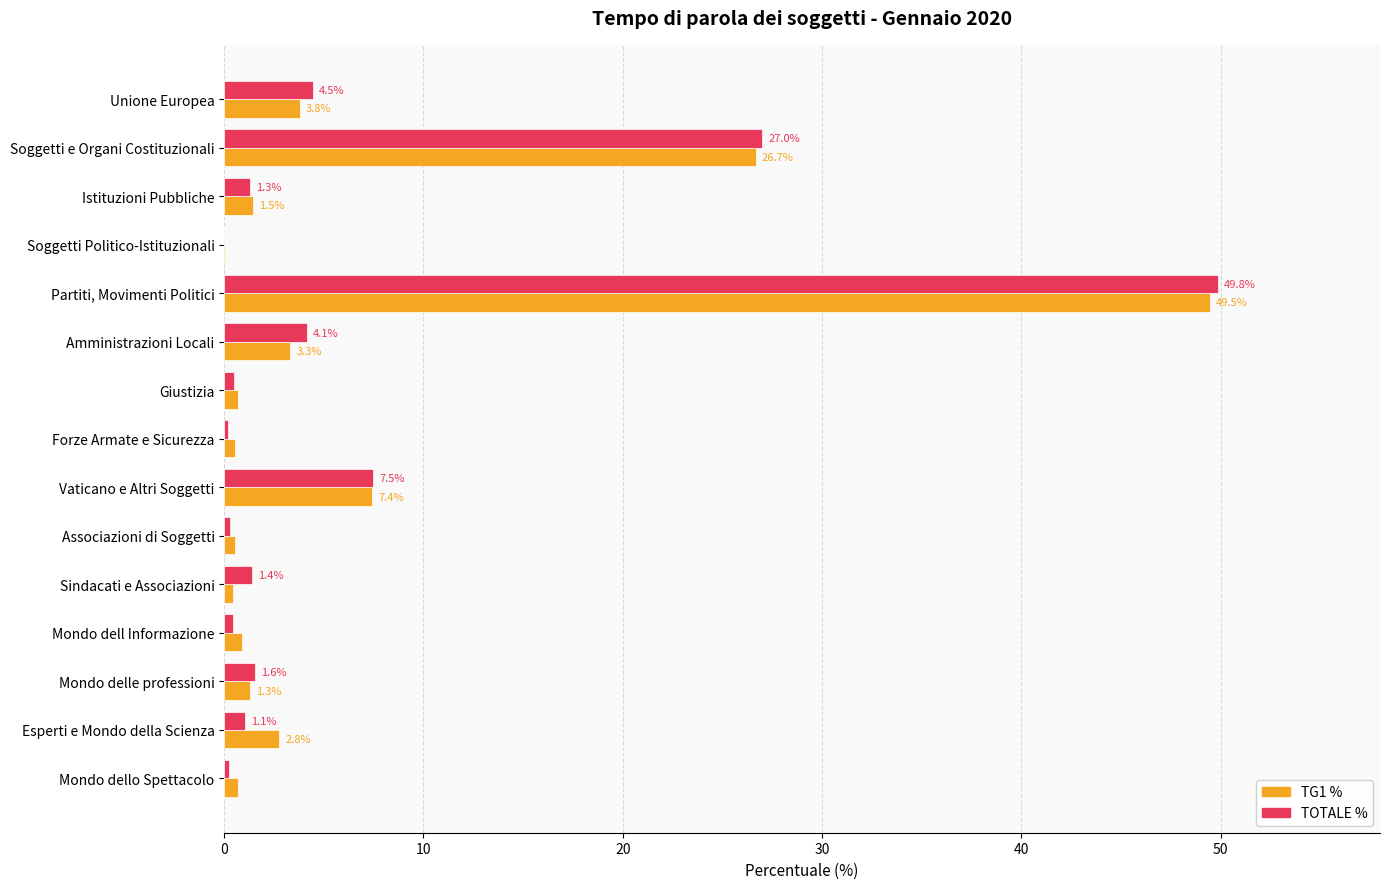

What is the highest value of the TG1 % series?

49.5